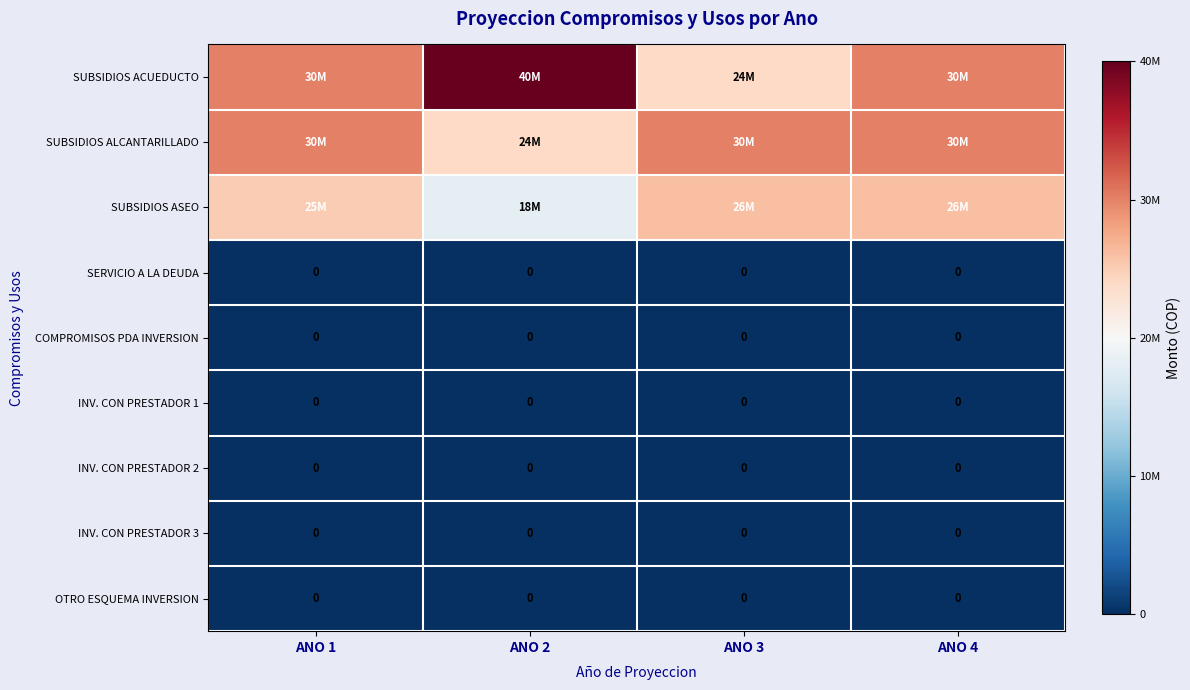

The INV. CON PRESTADOR 1 series shows 0 at ANO 4. True or false?

True